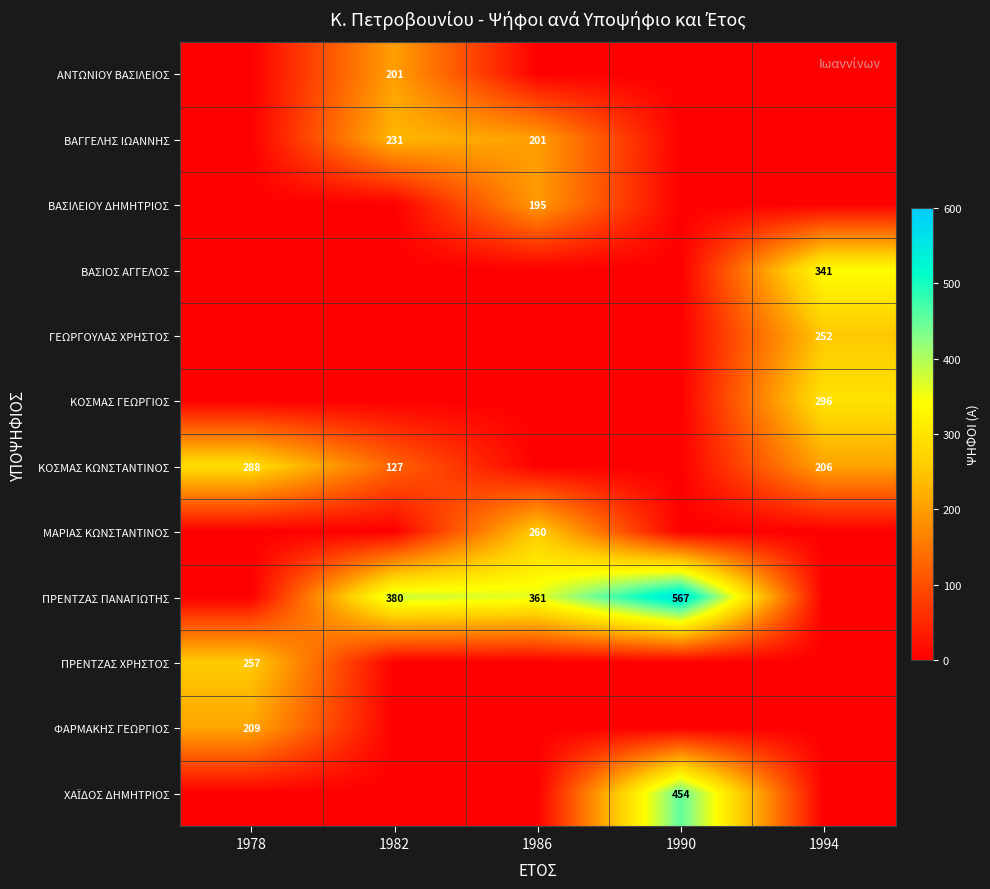

At which category is the sum across all series the highest?

1994